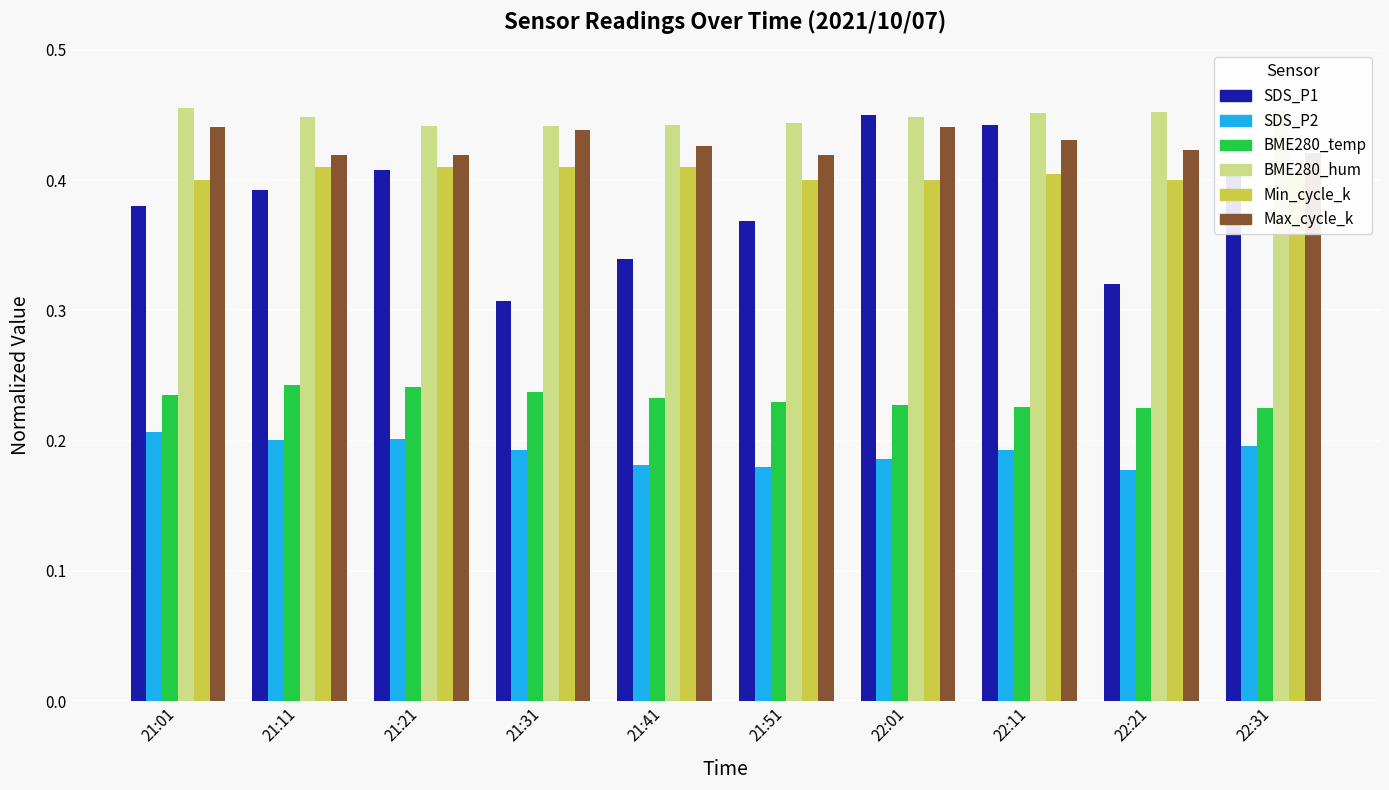

What is the total value across all series at 21:51?

2.0